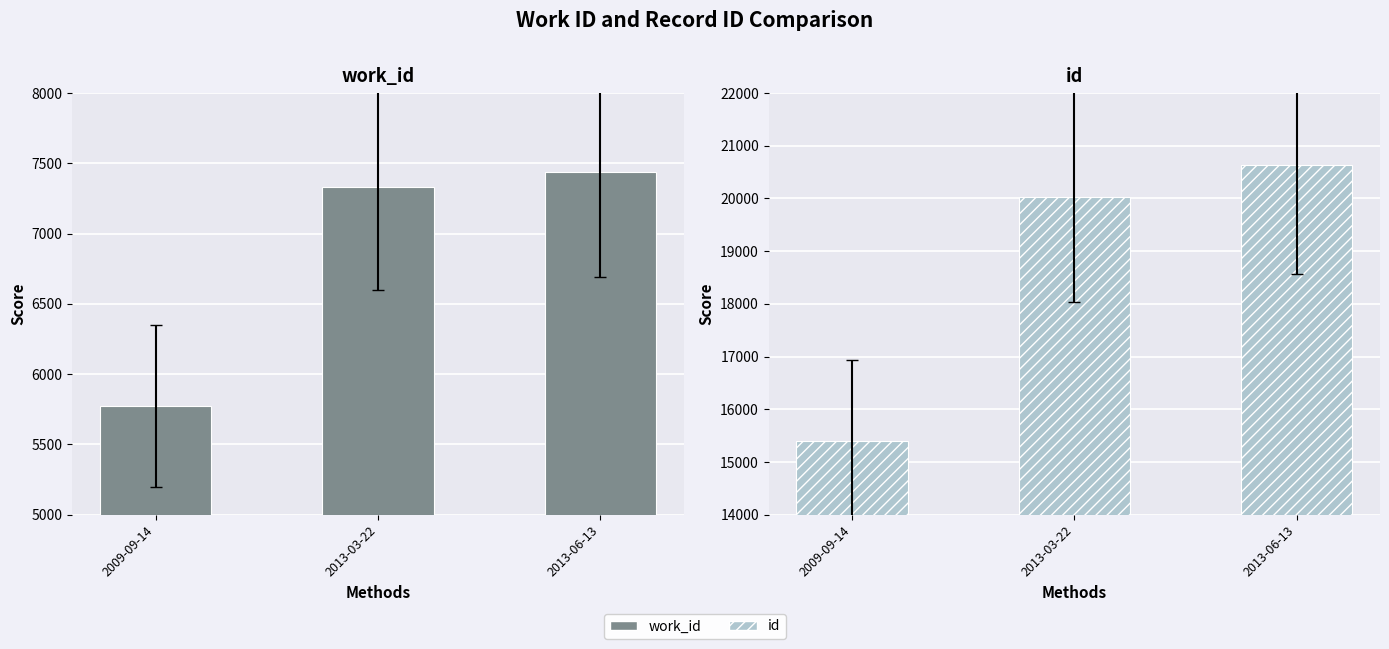

How many bars are there in total?

6